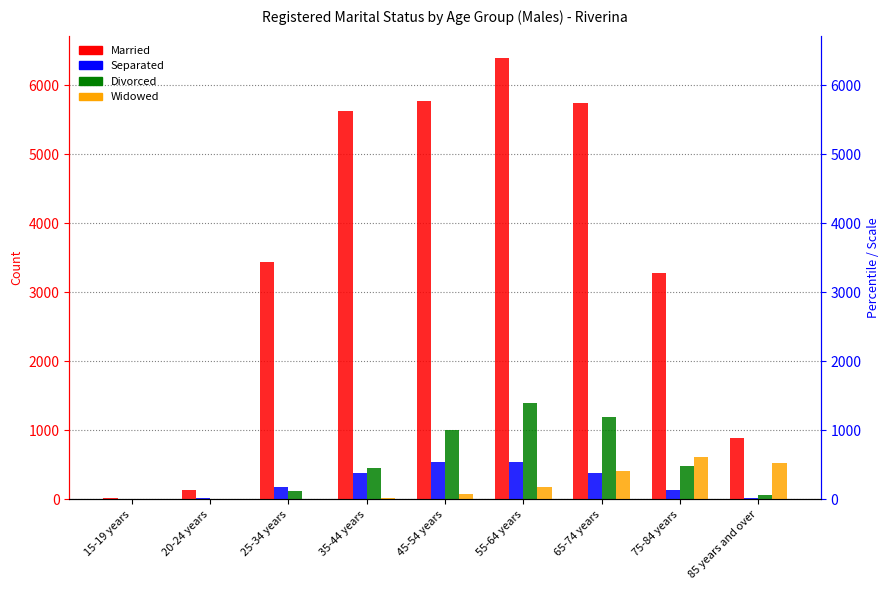

What is the label of the 9th bar from the right?

15-19 years